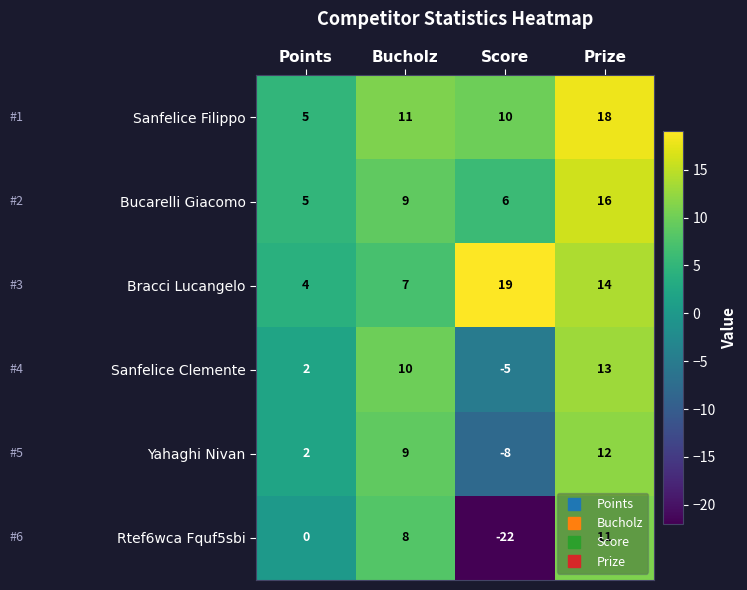

List the series in order of their peak value, highest first.

Bracci Lucangelo, Sanfelice Filippo, Bucarelli Giacomo, Sanfelice Clemente, Yahaghi Nivan, Rtef6wca Fquf5sbi